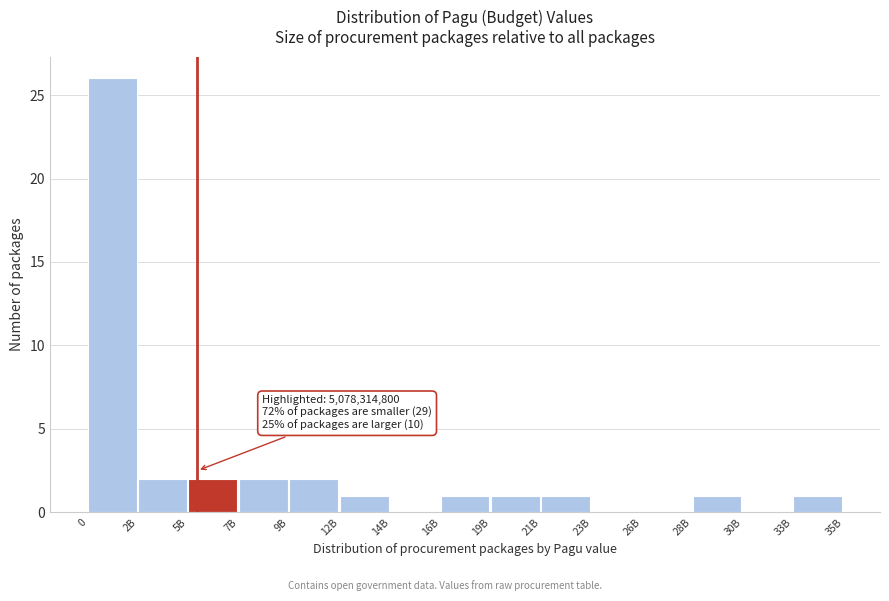

Reading left to right, extract all data points from this chart.

0=26	2B=2	5B=2	7B=2	9B=2	12B=1	14B=0	16B=1	19B=1	21B=1	23B=0	26B=0	28B=1	30B=0	33B=1